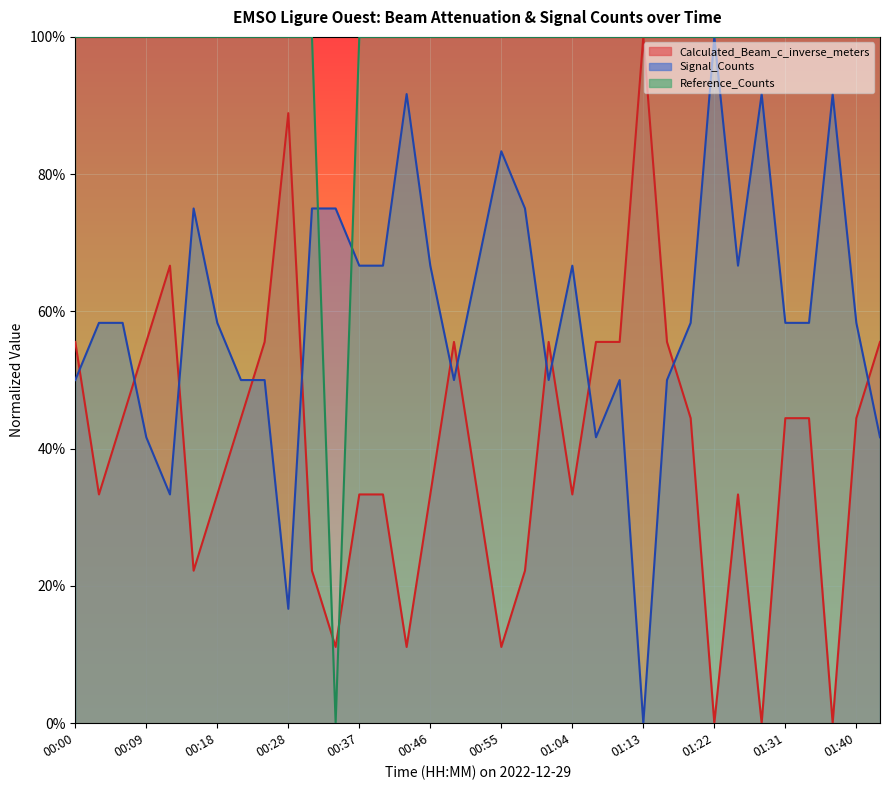

Reading left to right, transcribe all the data shown in this chart.

Calculated_Beam_c_inverse_meters: 0.6	0.3	0.4	0.6	0.7	0.2	0.3	0.4	0.6	0.9	0.2	0.1	0.3	0.3	0.1	0.3	0.6	0.3	0.1	0.2	0.6	0.3	0.6	0.6	1.0	0.6	0.4	0.0	0.3	0.0	0.4	0.4	0.0	0.4	0.6
Signal_Counts: 0.5	0.6	0.6	0.4	0.3	0.8	0.6	0.5	0.5	0.2	0.8	0.8	0.7	0.7	0.9	0.7	0.5	0.7	0.8	0.8	0.5	0.7	0.4	0.5	0.0	0.5	0.6	1.0	0.7	0.9	0.6	0.6	0.9	0.6	0.4
Reference_Counts: 1.0	1.0	1.0	1.0	1.0	1.0	1.0	1.0	1.0	1.0	1.0	0.0	1.0	1.0	1.0	1.0	1.0	1.0	1.0	1.0	1.0	1.0	1.0	1.0	1.0	1.0	1.0	1.0	1.0	1.0	1.0	1.0	1.0	1.0	1.0